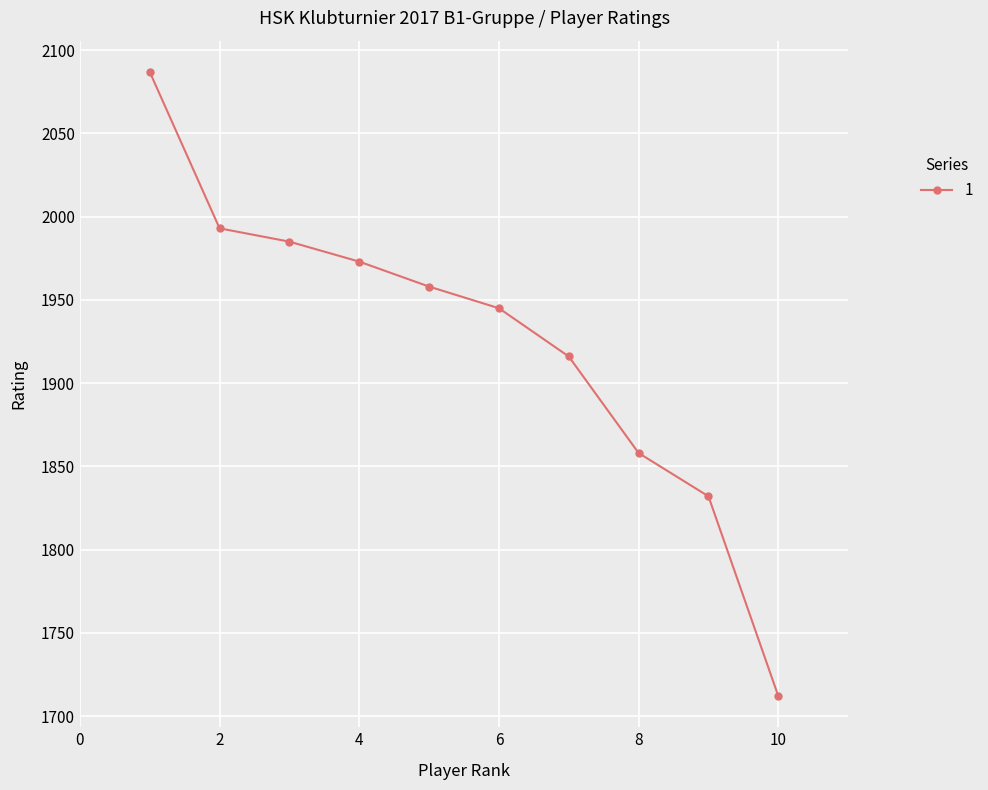

What is the difference between the second highest and second lowest values?

161